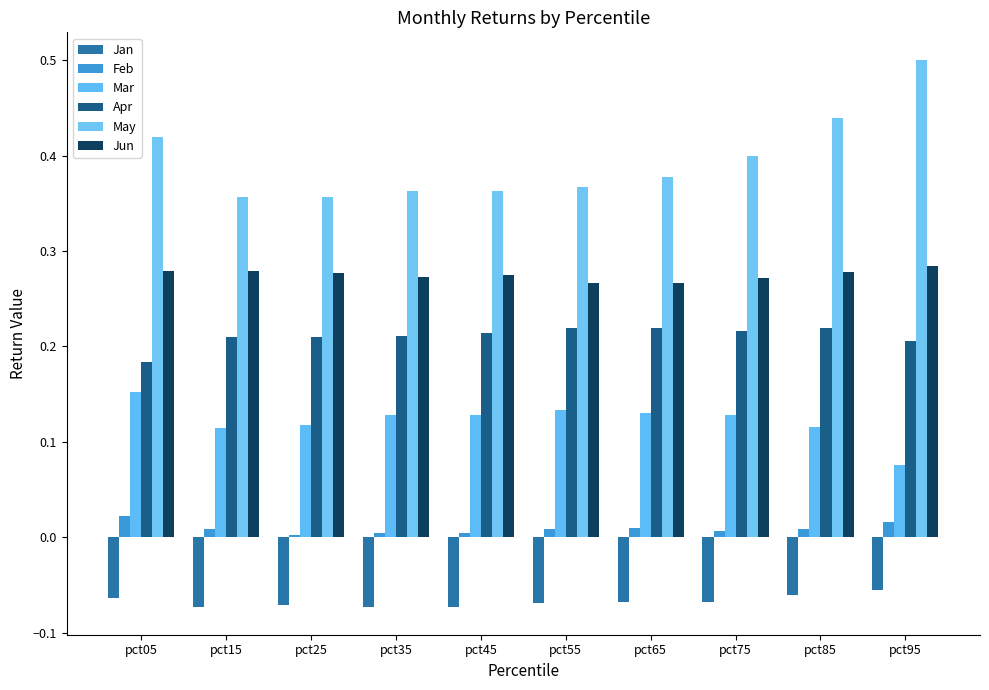

Reading left to right, extract all data points from this chart.

Jan: -0.1	-0.1	-0.1	-0.1	-0.1	-0.1	-0.1	-0.1	-0.1	-0.1
Feb: 0.0	0.0	0.0	0.0	0.0	0.0	0.0	0.0	0.0	0.0
Mar: 0.2	0.1	0.1	0.1	0.1	0.1	0.1	0.1	0.1	0.1
Apr: 0.2	0.2	0.2	0.2	0.2	0.2	0.2	0.2	0.2	0.2
May: 0.4	0.4	0.4	0.4	0.4	0.4	0.4	0.4	0.4	0.5
Jun: 0.3	0.3	0.3	0.3	0.3	0.3	0.3	0.3	0.3	0.3